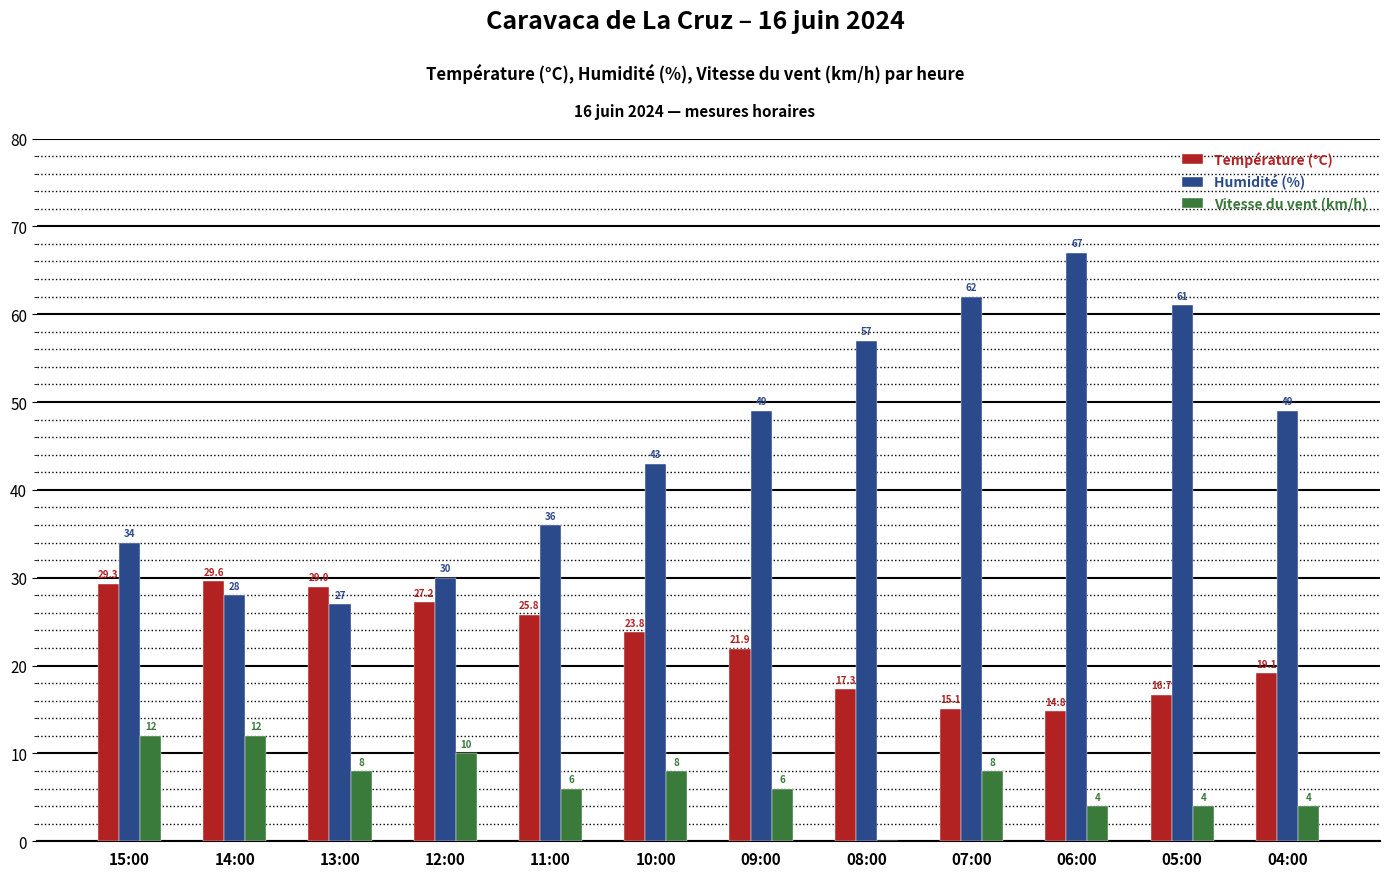

Reading left to right, transcribe all the data shown in this chart.

Température (°C): 29.3	29.6	29.0	27.2	25.8	23.8	21.9	17.3	15.1	14.8	16.7	19.1
Humidité (%): 34.0	28.0	27.0	30.0	36.0	43.0	49.0	57.0	62.0	67.0	61.0	49.0
Vitesse du vent (km/h): 12.0	12.0	8.0	10.0	6.0	8.0	6.0	0.0	8.0	4.0	4.0	4.0